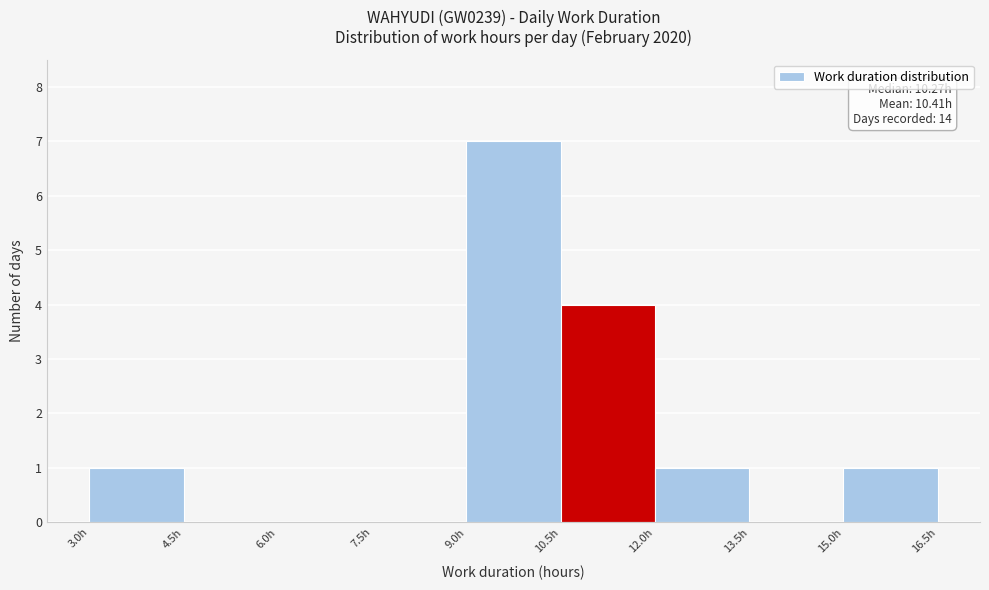

Which range on the x-axis has the tallest bar?

9.0 to 10.5